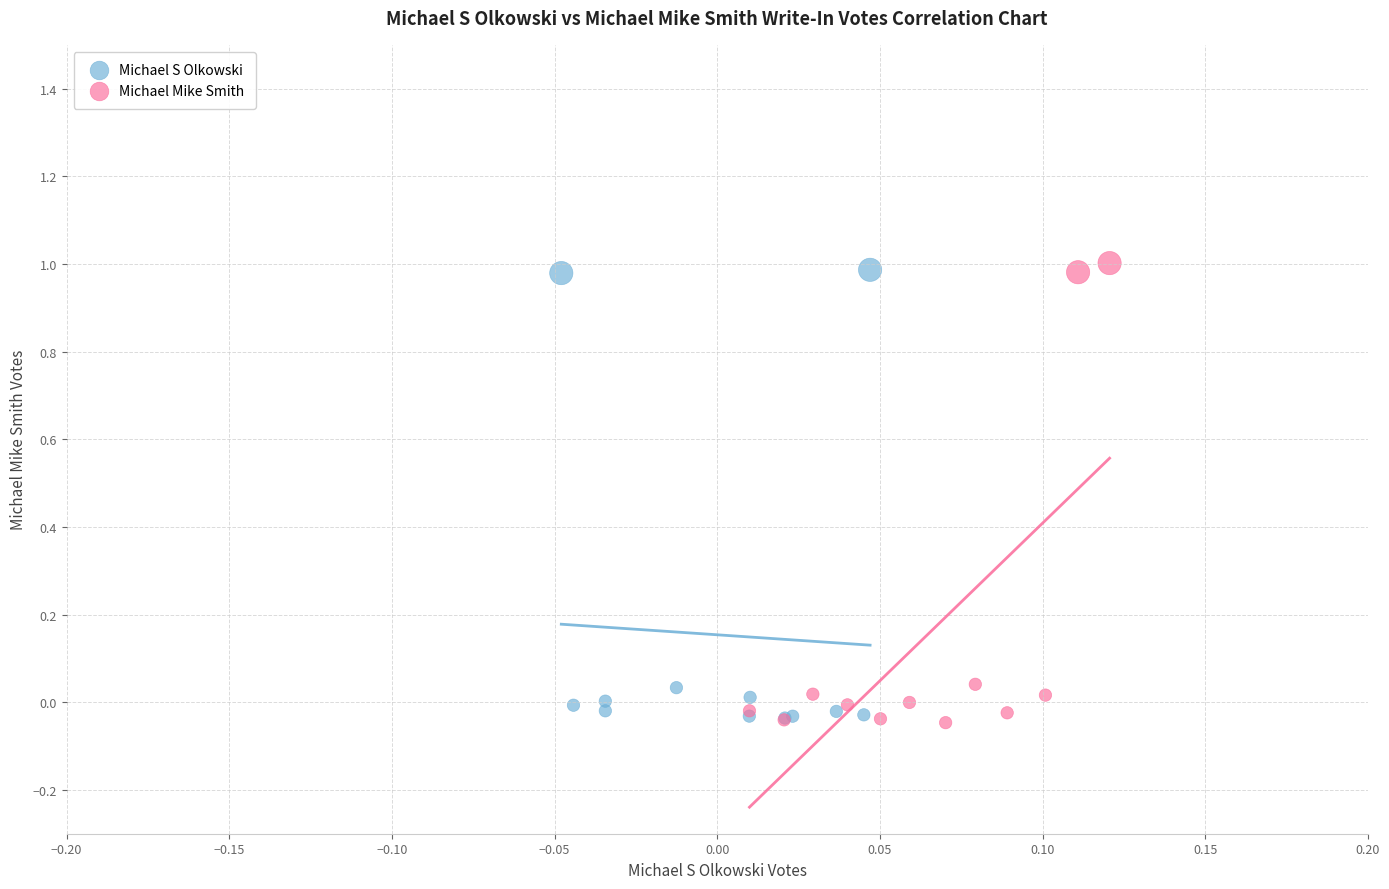

Which series has the largest Y range (max minus min)?

Michael Mike Smith